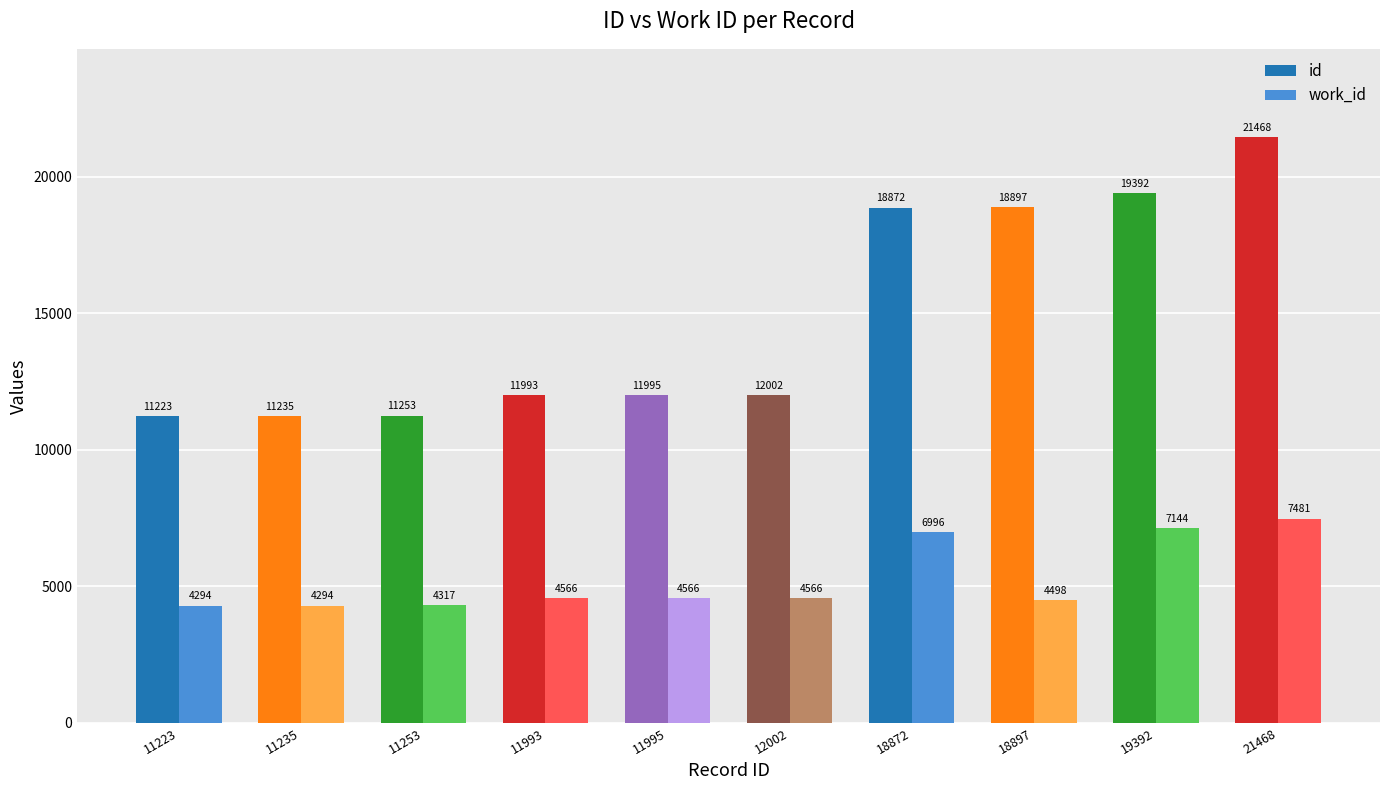

What is the value of the work_id bar at the 10th from the left?

7481